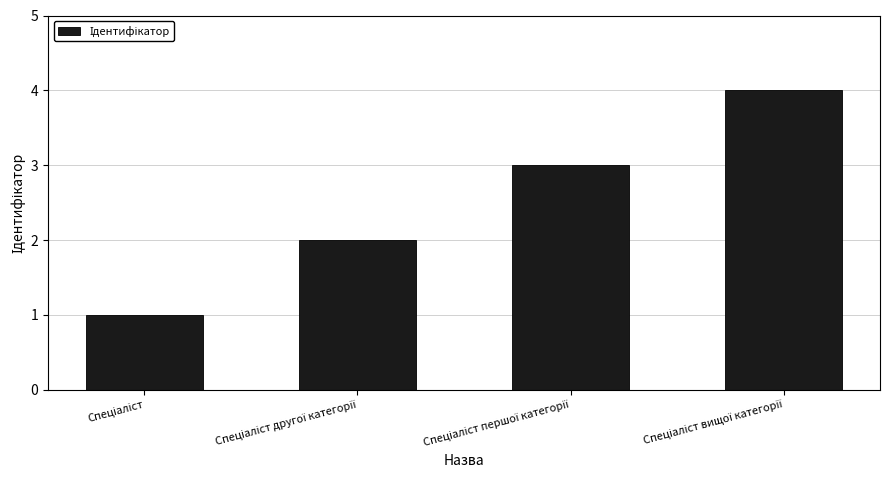

What is the difference between the maximum and minimum values?

3